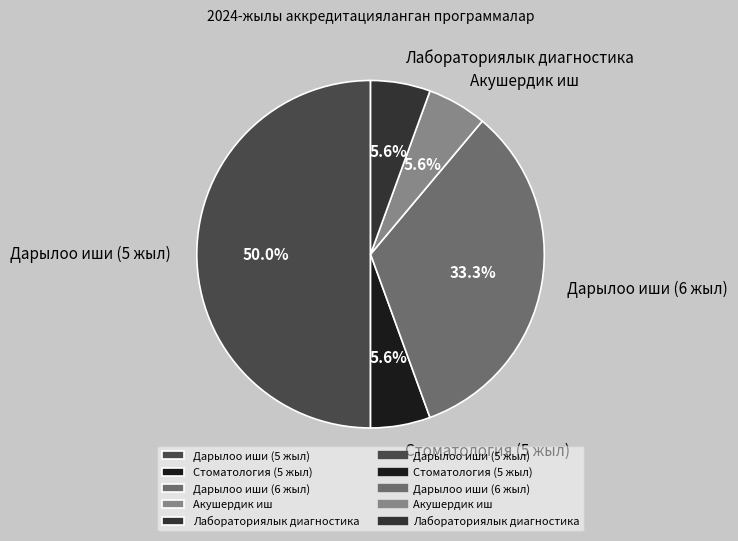

Is Лабораториялык диагностика the majority of the pie?

No